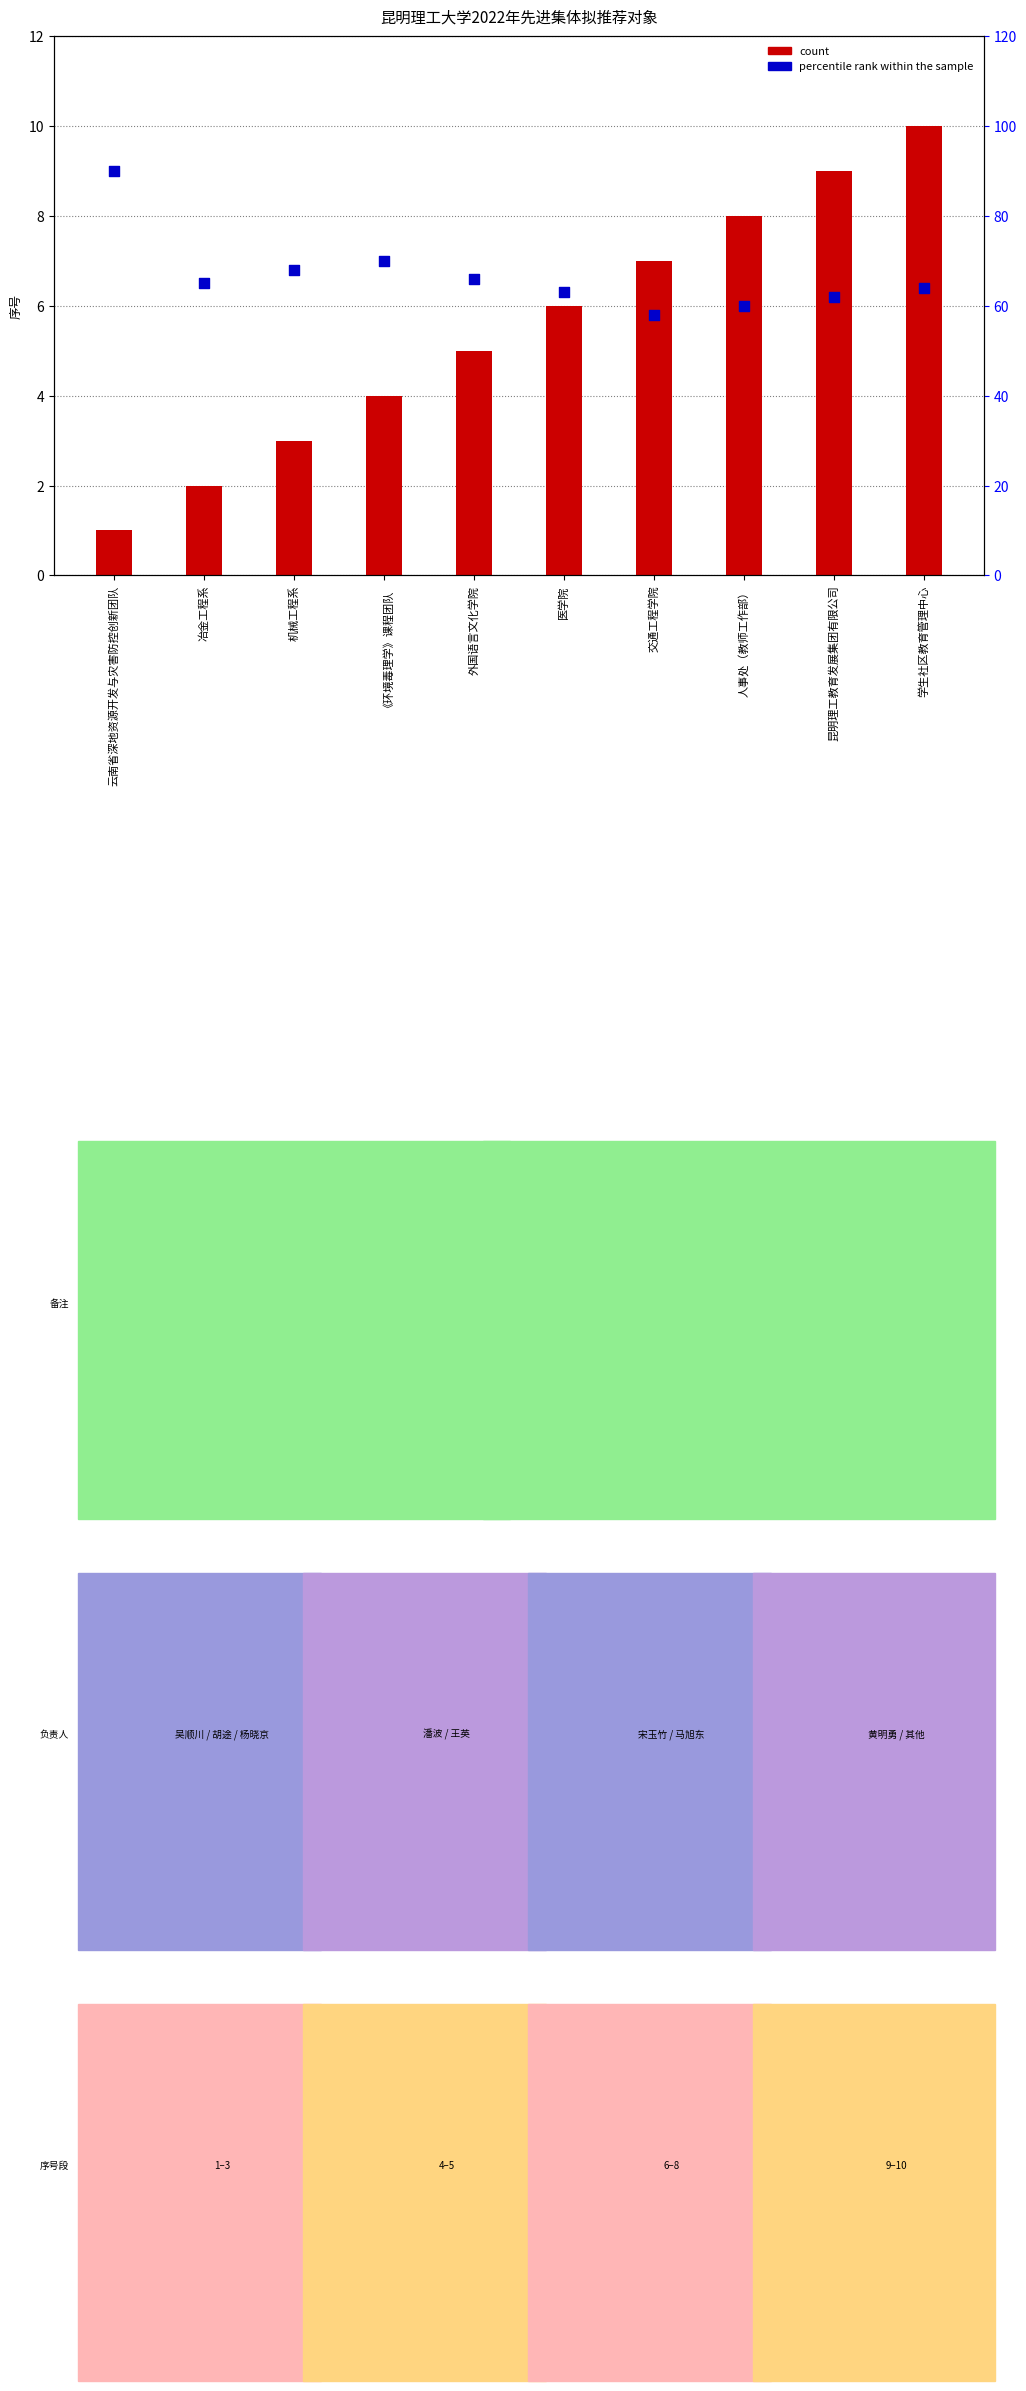

Is the value of count at 云南省深地资源开发与灾害防控创新团队 greater than the value of percentile rank within the sample at 《环境毒理学》课程团队?

No